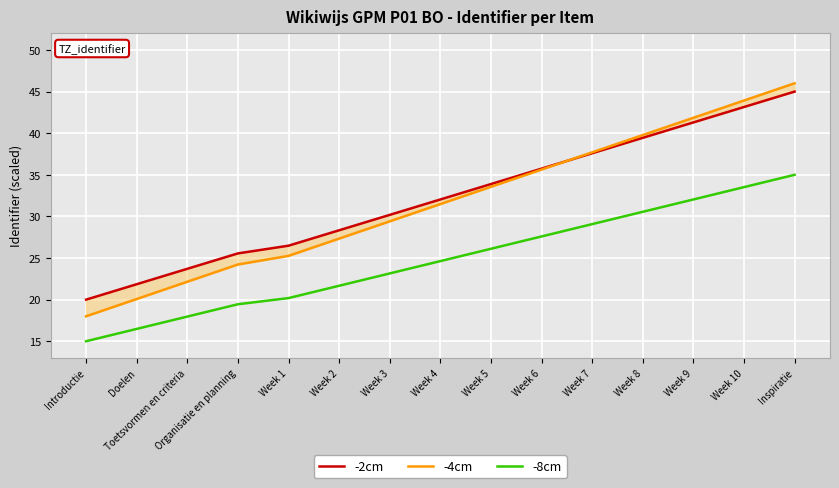

What is the maximum value shown in the chart?

46.0